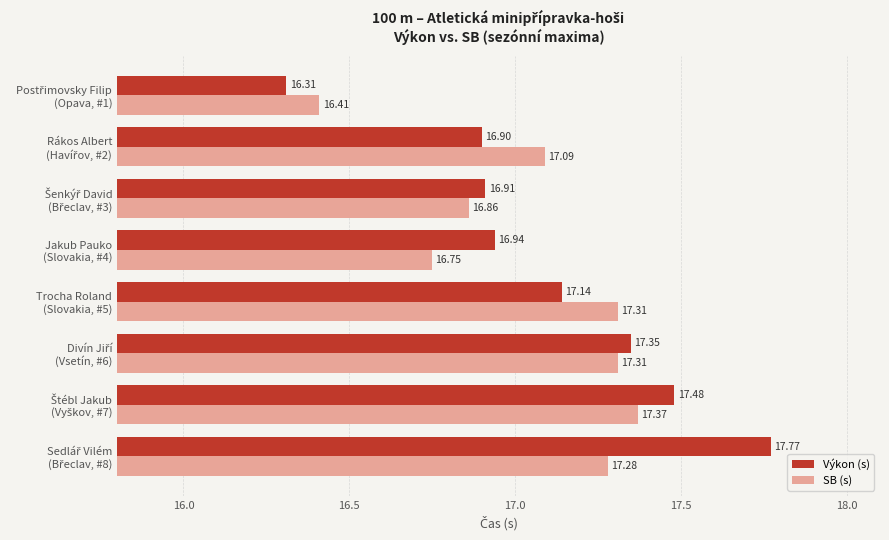

How many values in the SB (s) series are below 17?

3